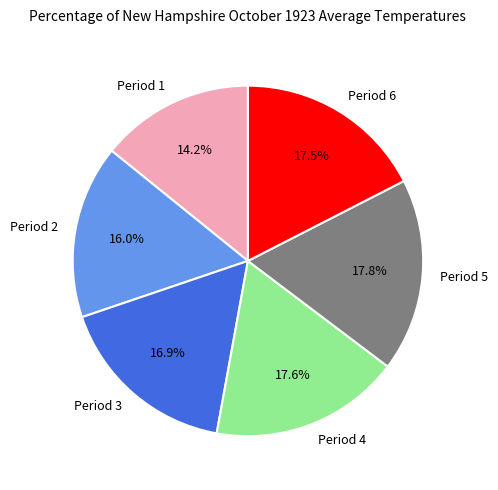

What is the ratio of the value at Period 4 to the value at Period 5?

1.0